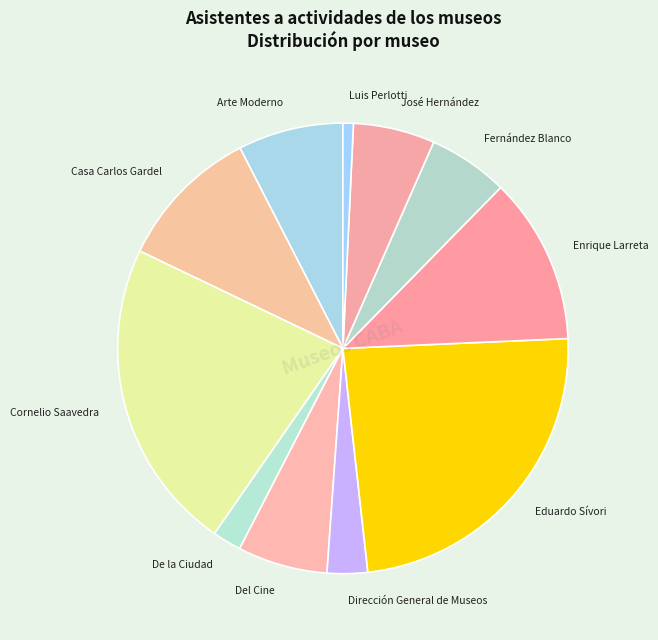

Approximately how many times larger is the value at De la Ciudad compared to Luis Perlotti?

2.8